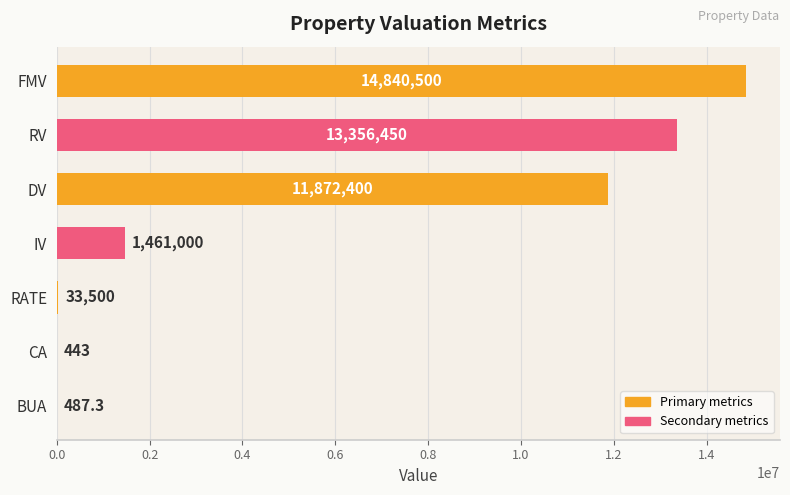

What is the maximum value shown in the chart?

14840500.0